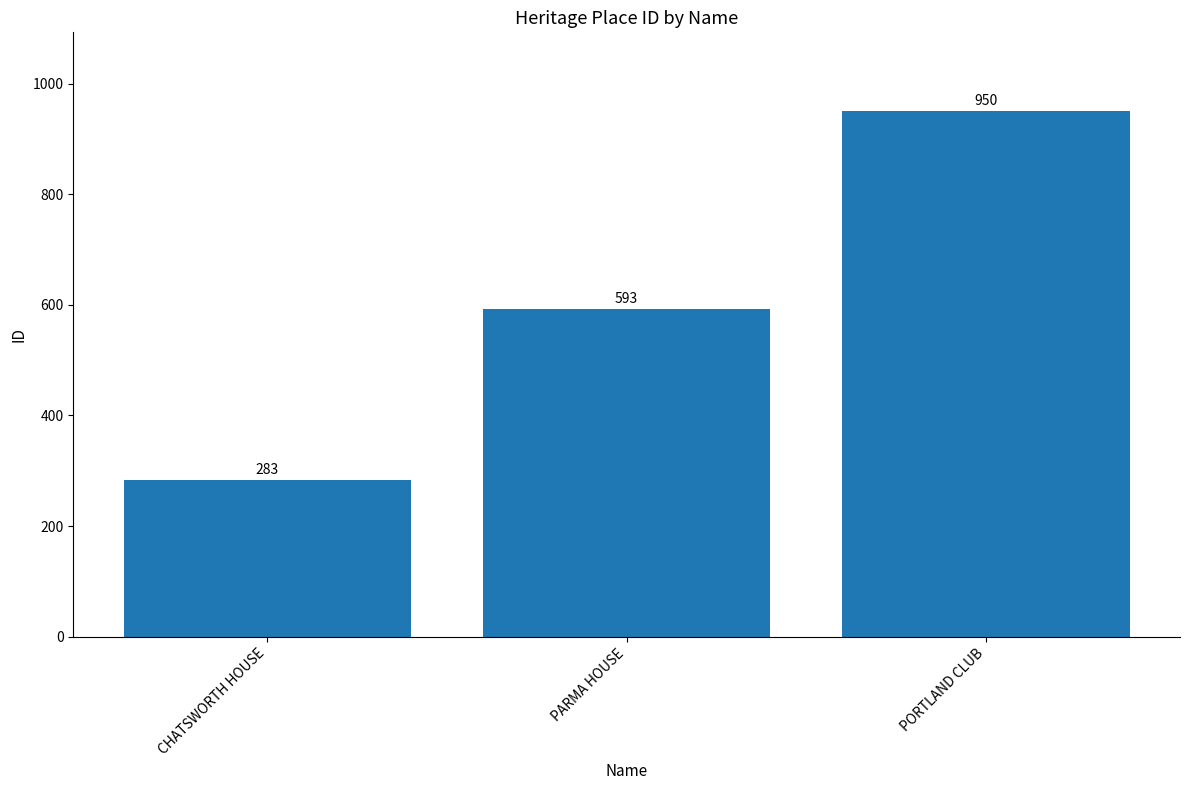

What is the value of the 1st bar from the left?

283